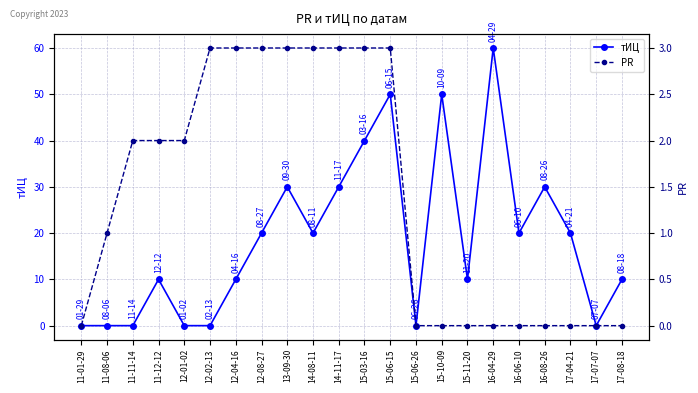

Reading left to right, extract all data points from this chart.

тИЦ: 11-01-29=0	11-08-06=0	11-11-14=0	11-12-12=10	12-01-02=0	12-02-13=0	12-04-16=10	12-08-27=20	13-09-30=30	14-08-11=20	14-11-17=30	15-03-16=40	15-06-15=50	15-06-26=0	15-10-09=50	15-11-20=10	16-04-29=60	16-06-10=20	16-08-26=30	17-04-21=20	17-07-07=0	17-08-18=10
PR: 11-01-29=0	11-08-06=1	11-11-14=2	11-12-12=2	12-01-02=2	12-02-13=3	12-04-16=3	12-08-27=3	13-09-30=3	14-08-11=3	14-11-17=3	15-03-16=3	15-06-15=3	15-06-26=0	15-10-09=0	15-11-20=0	16-04-29=0	16-06-10=0	16-08-26=0	17-04-21=0	17-07-07=0	17-08-18=0